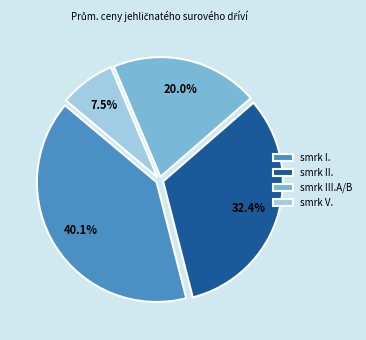

What is the largest slice in the pie chart?

smrk I.